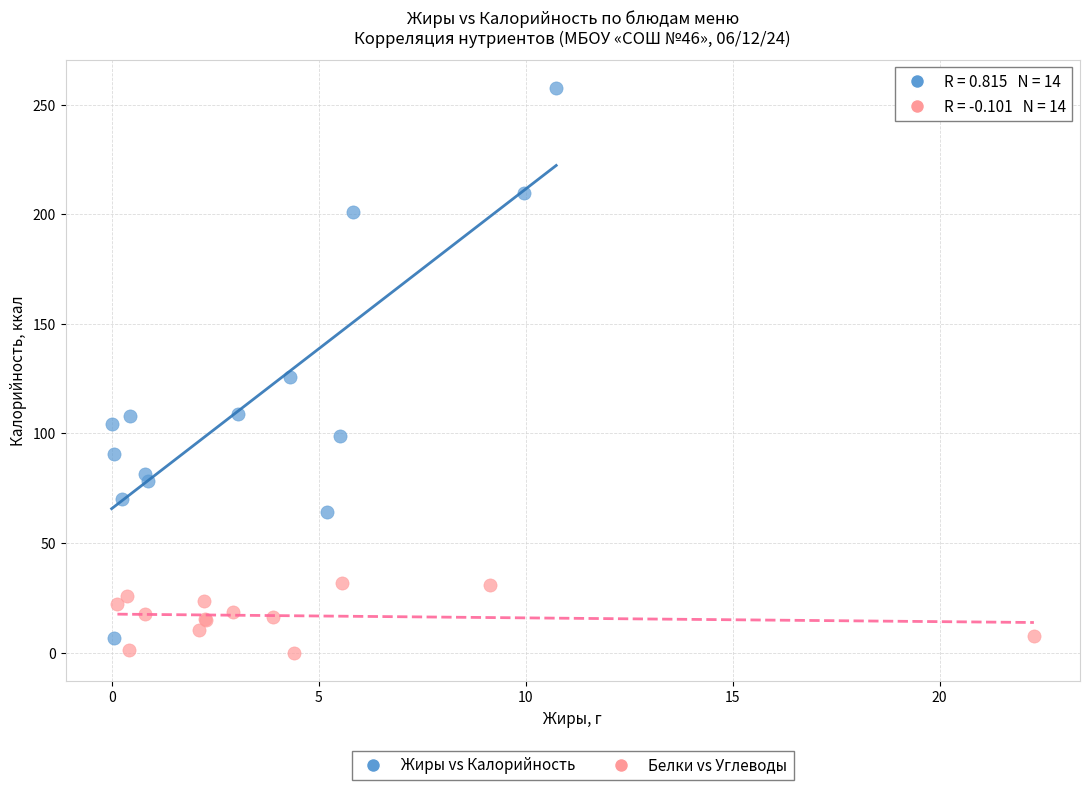

Which series reaches the minimum Y coordinate?

Белки vs Углеводы